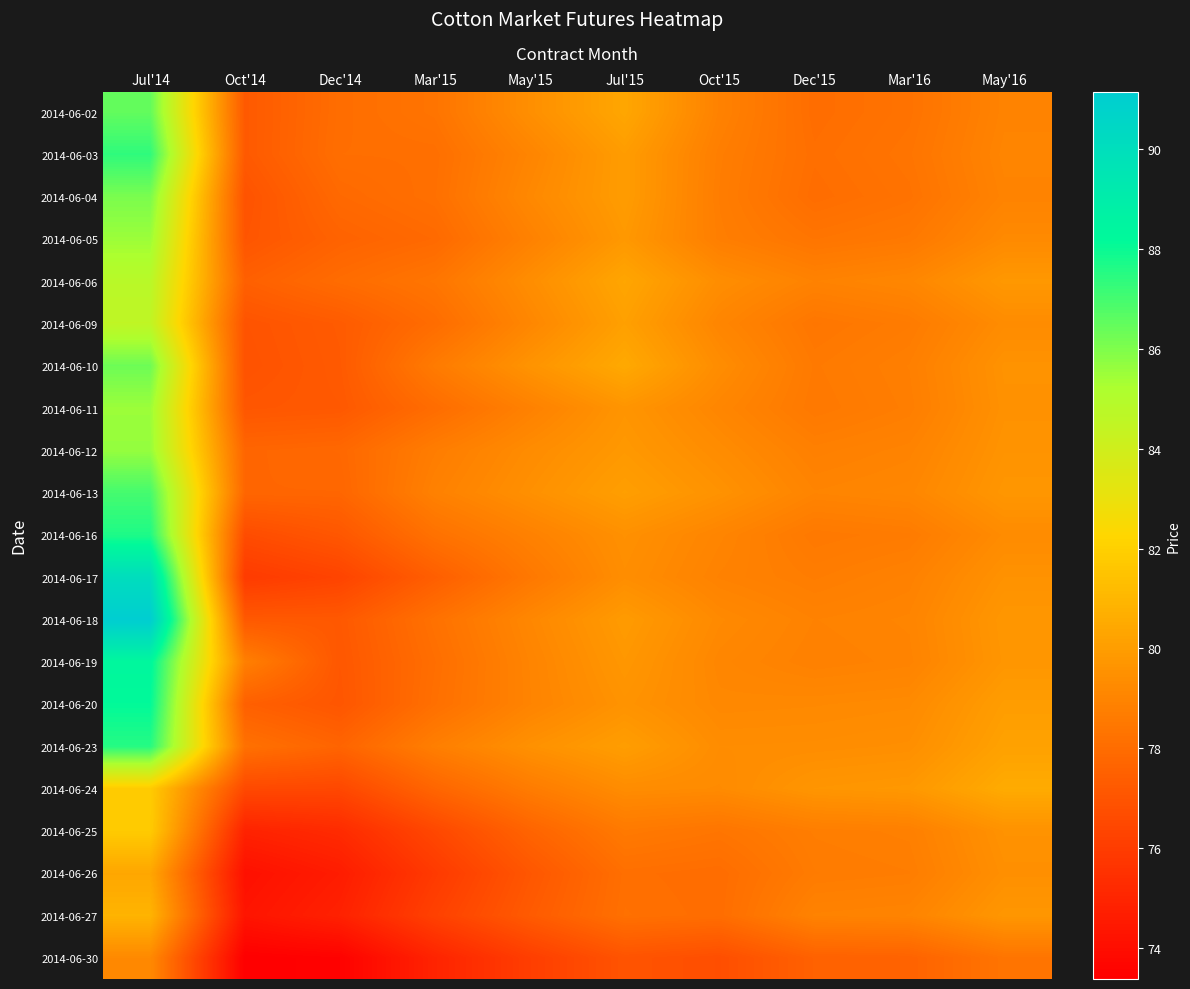

Rank the series at Dec'14 from lowest to highest value.

2014-06-30, 2014-06-26, 2014-06-27, 2014-06-25, 2014-06-17, 2014-06-24, 2014-06-20, 2014-06-16, 2014-06-19, 2014-06-11, 2014-06-18, 2014-06-10, 2014-06-09, 2014-06-05, 2014-06-23, 2014-06-13, 2014-06-12, 2014-06-04, 2014-06-06, 2014-06-02, 2014-06-03